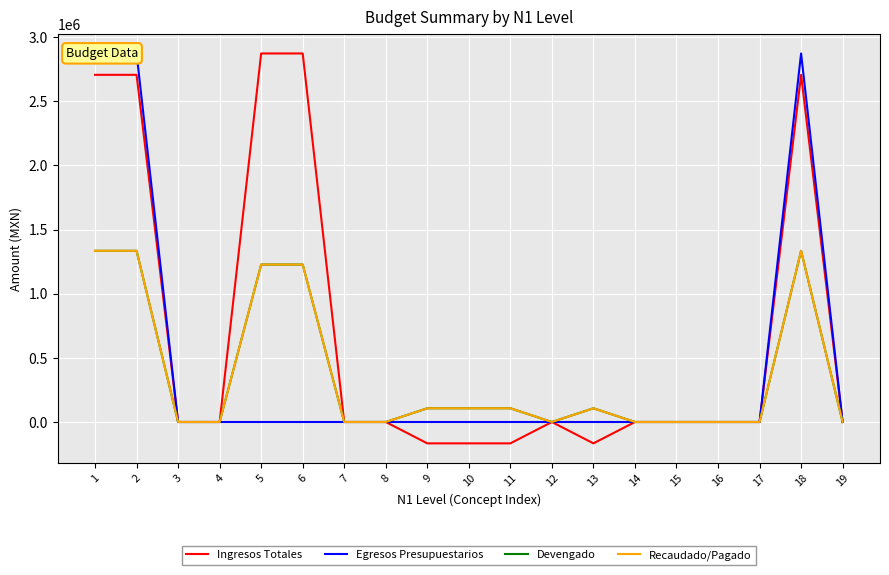

The Ingresos Totales series shows -264084.0 at 10. True or false?

False